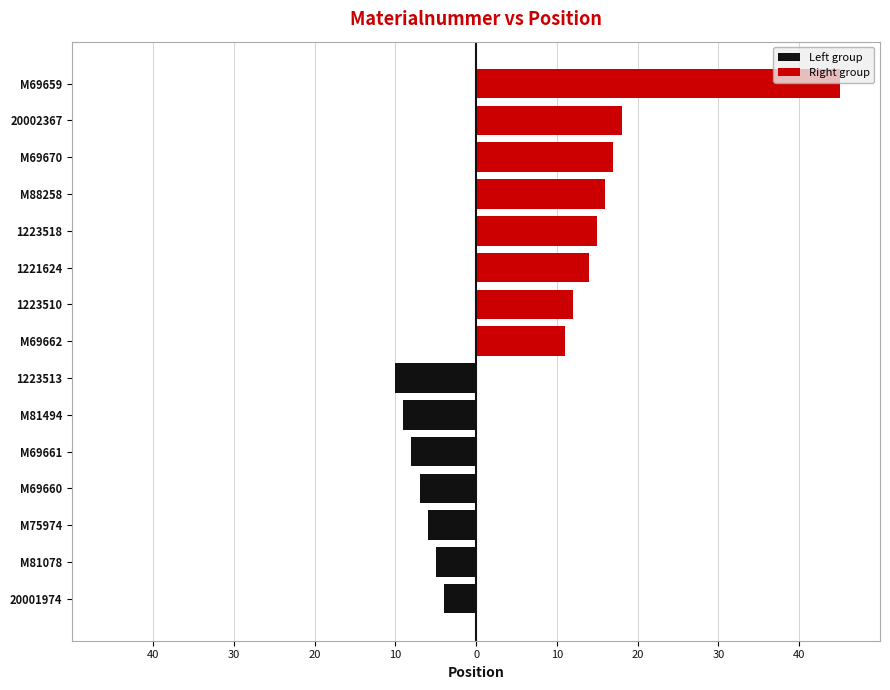

Rank the series by their average value, from highest to lowest.

Right group, Left group